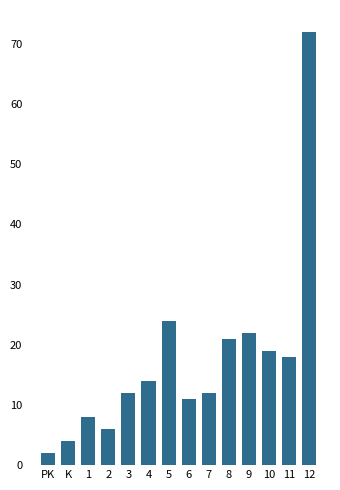

Reading left to right, extract all data points from this chart.

PK=2	K=4	1=8	2=6	3=12	4=14	5=24	6=11	7=12	8=21	9=22	10=19	11=18	12=72